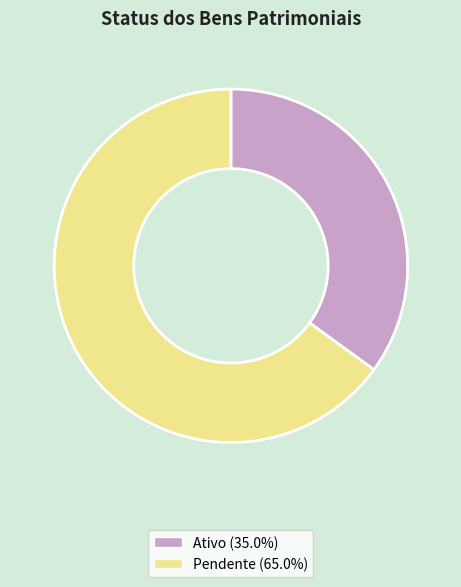

What is the ratio of the value at Pendente (65.0%) to the value at Ativo (35.0%)?

1.9